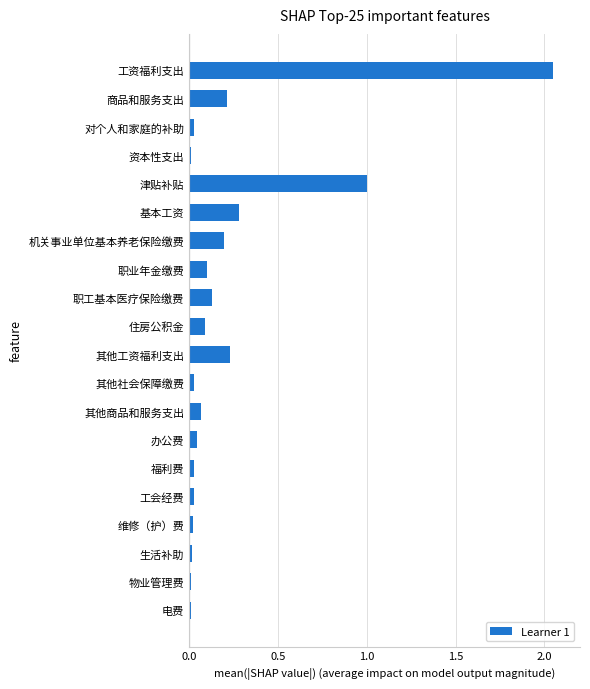

Which label corresponds to the largest value in the chart?

工资福利支出